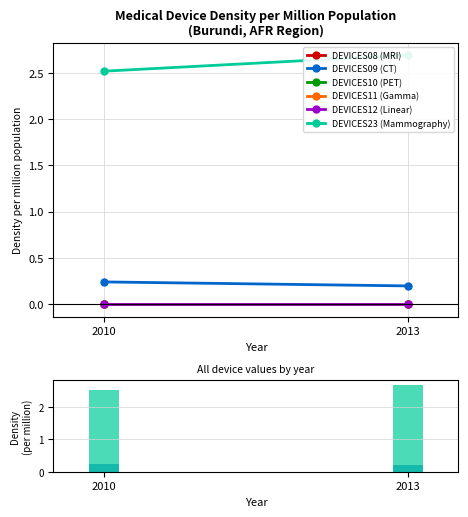

Is it true that DEVICES08 (MRI) equals 0.0 at 2013?

True